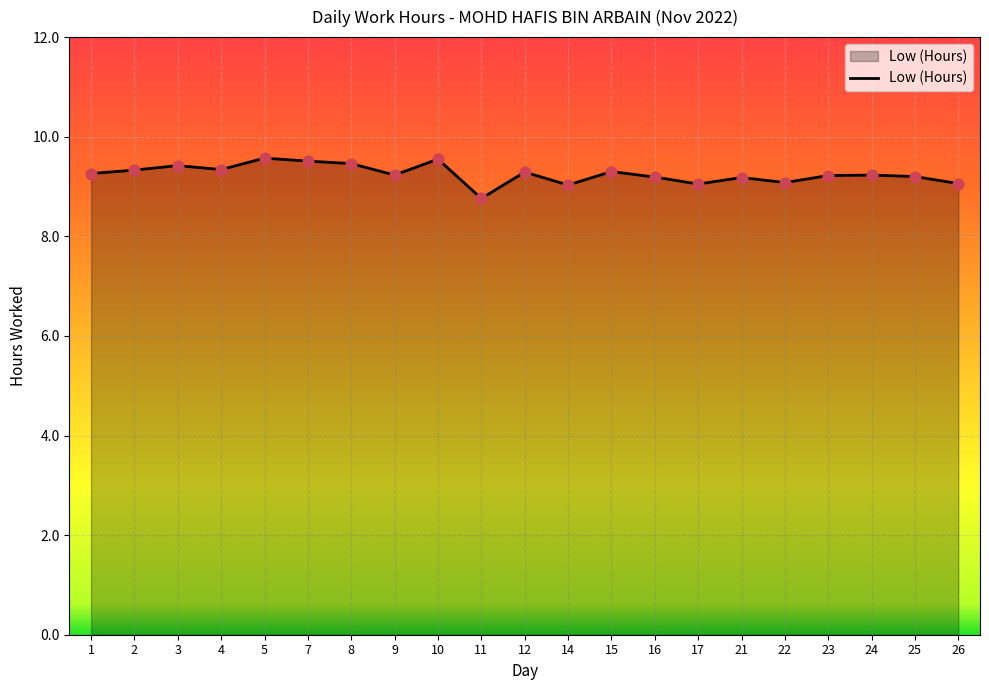

What is the change in value from 14 to 16?

+0.2